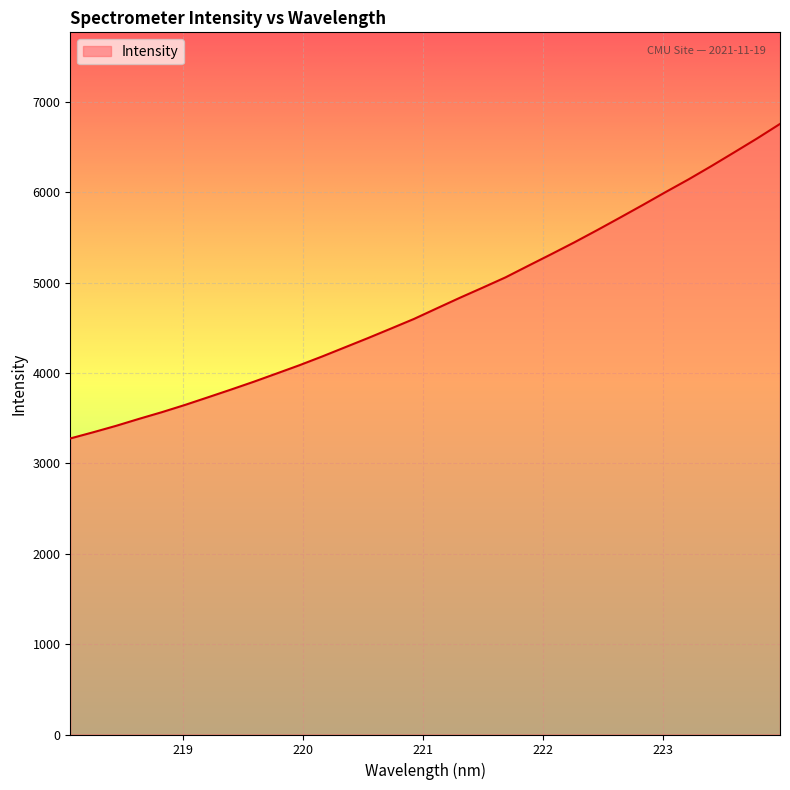

Does the chart display data point markers on the line(s)?

No